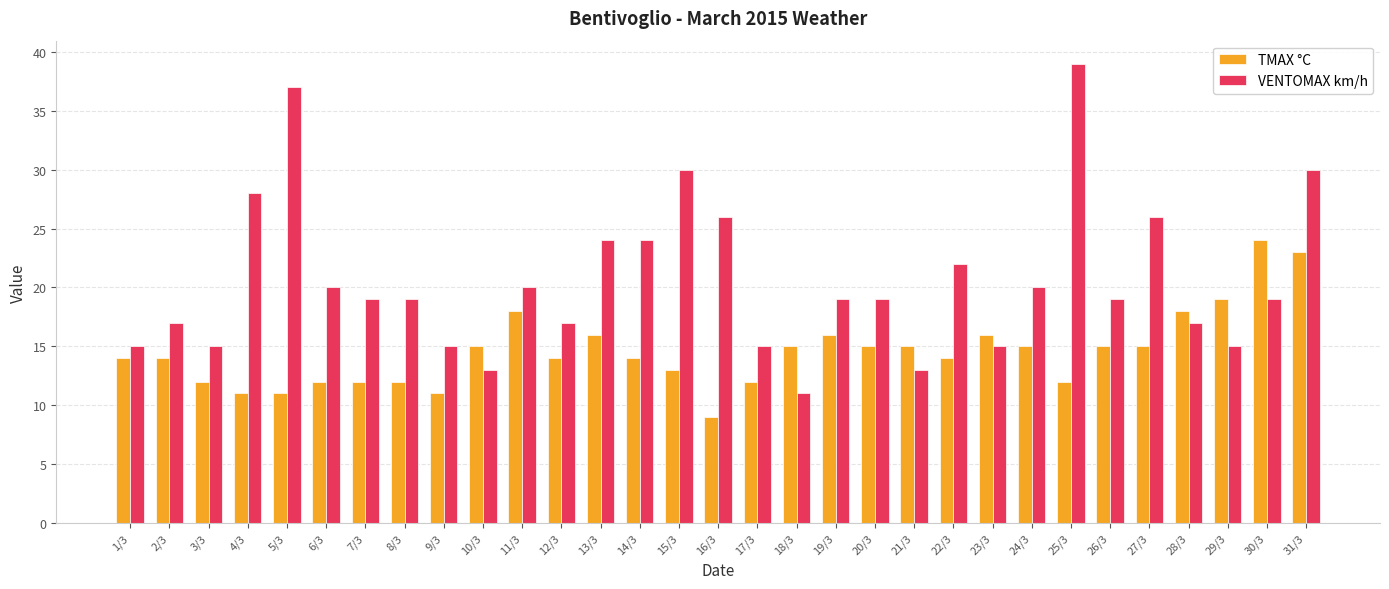

Which series has the largest total across all categories?

VENTOMAX km/h